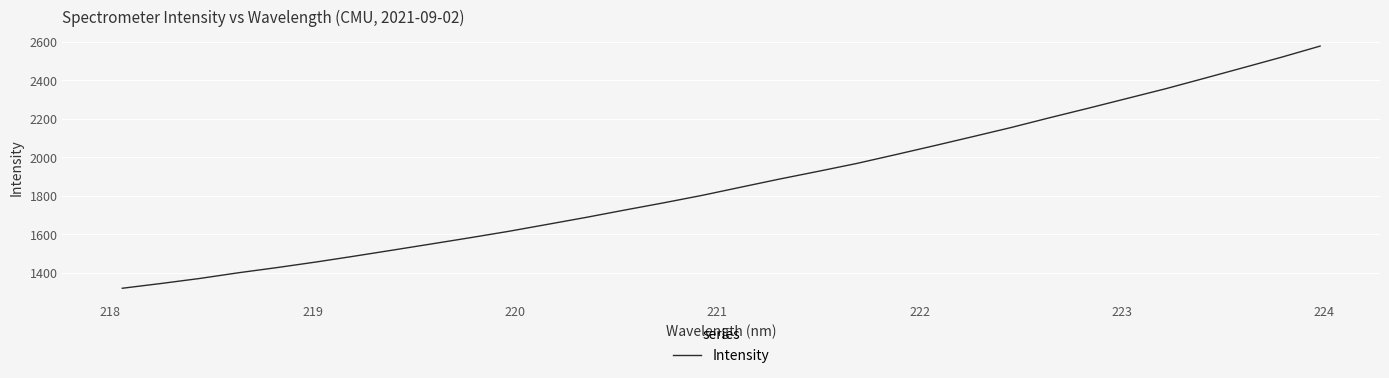

What is the difference between the maximum and minimum values?

1256.1